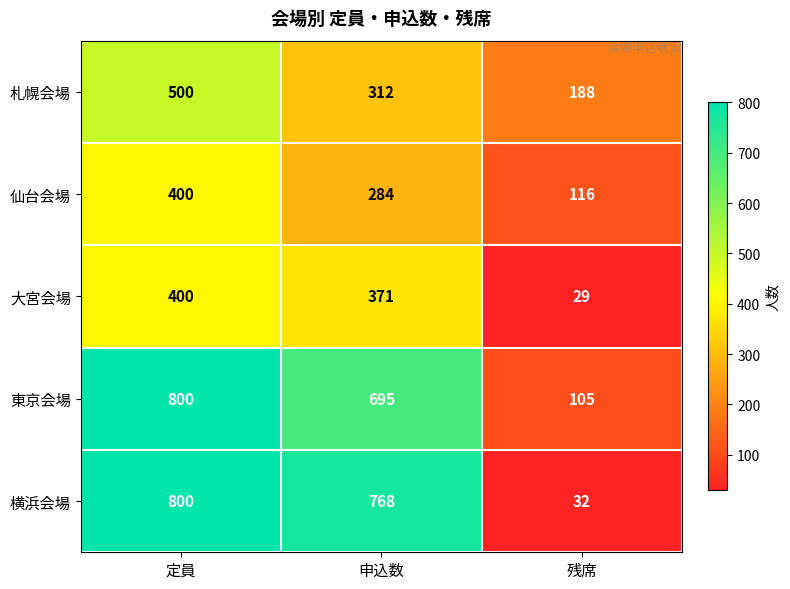

Is it true that 東京会場 equals 105 at 残席?

True